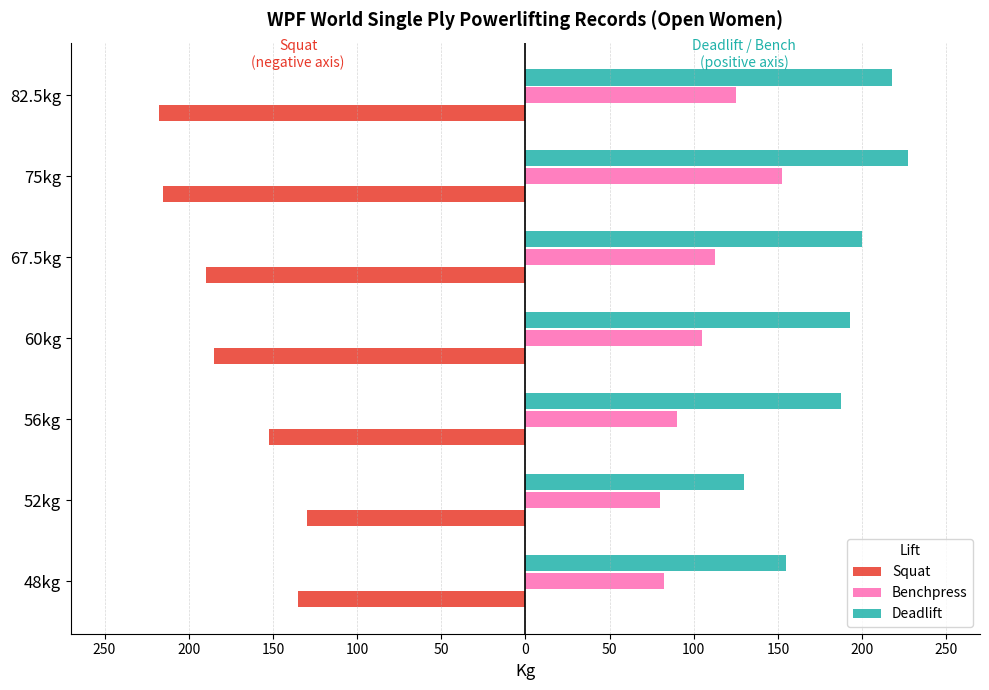

What are all the series names shown in the legend?

Squat, Benchpress, Deadlift